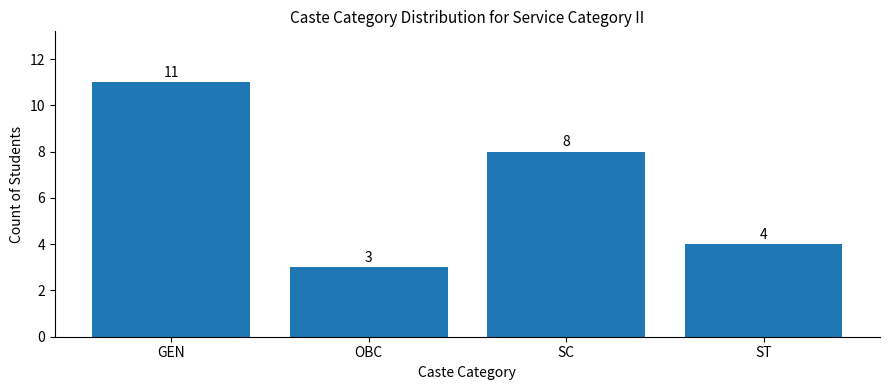

What is the maximum value shown in the chart?

11